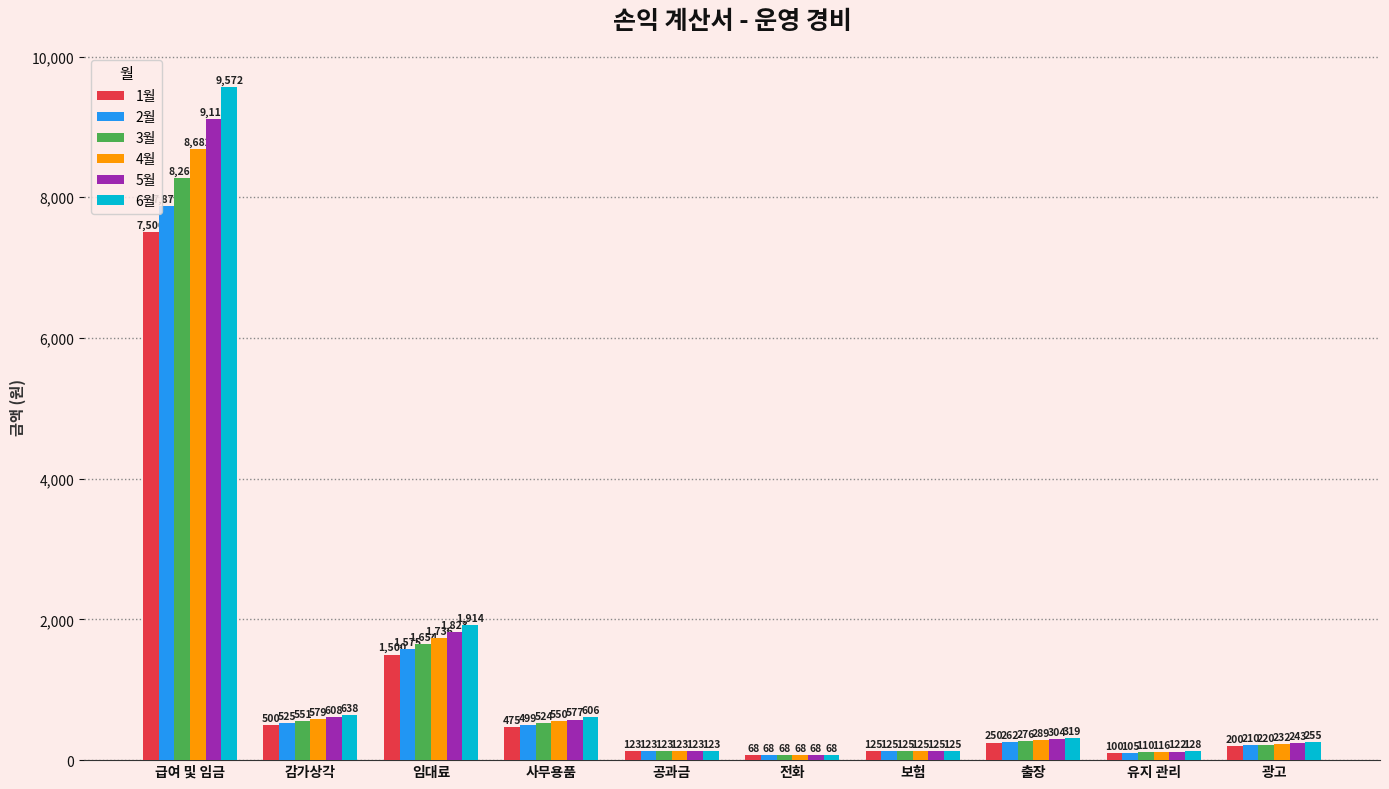

Which category has the highest value in the 2월 series?

급여 및 임금